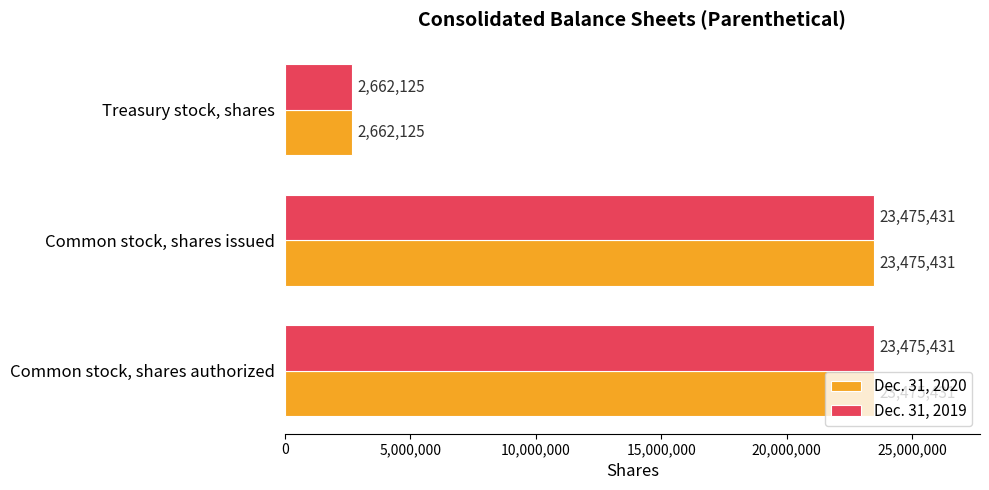

At how many categories does at least one series exceed 15487677?

2